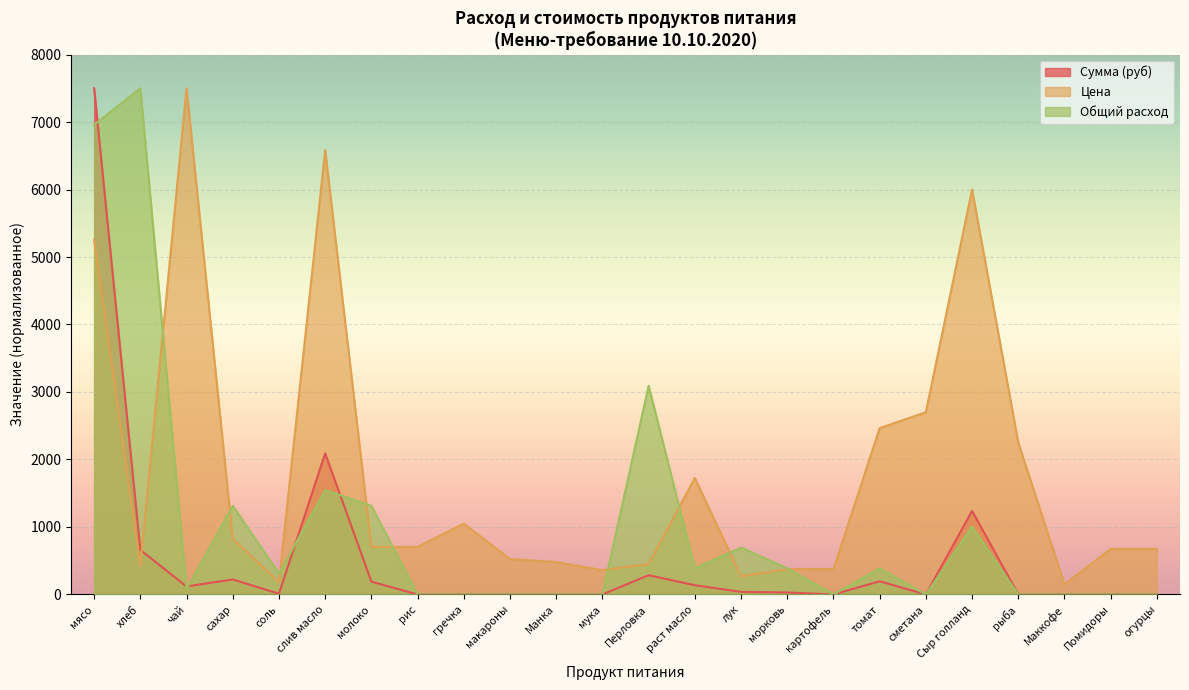

How many lines are shown in the chart?

3